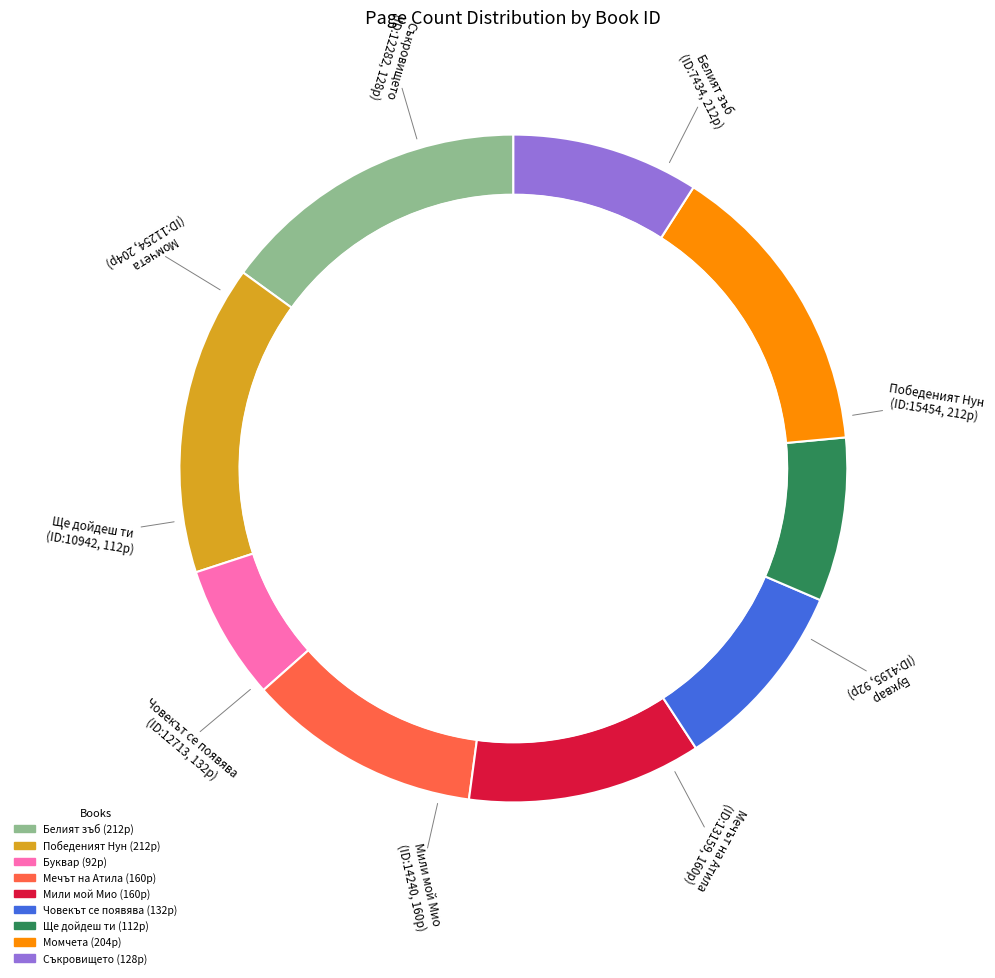

Does any single category account for the majority?

No